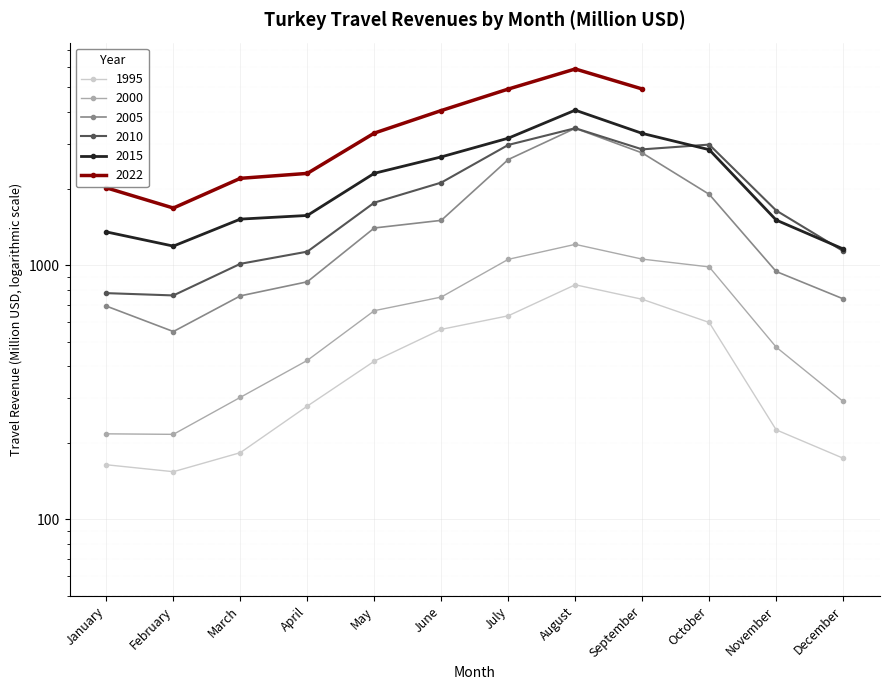

True or false: 2005 has more than 2 interior local peaks.

False